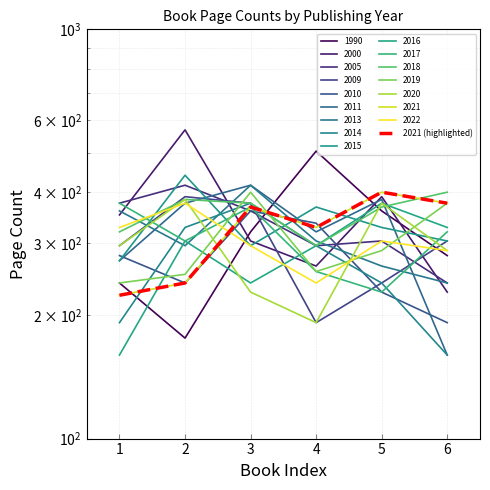

List the labels in order of value, largest first.

5, 6, 3, 4, 2, 1